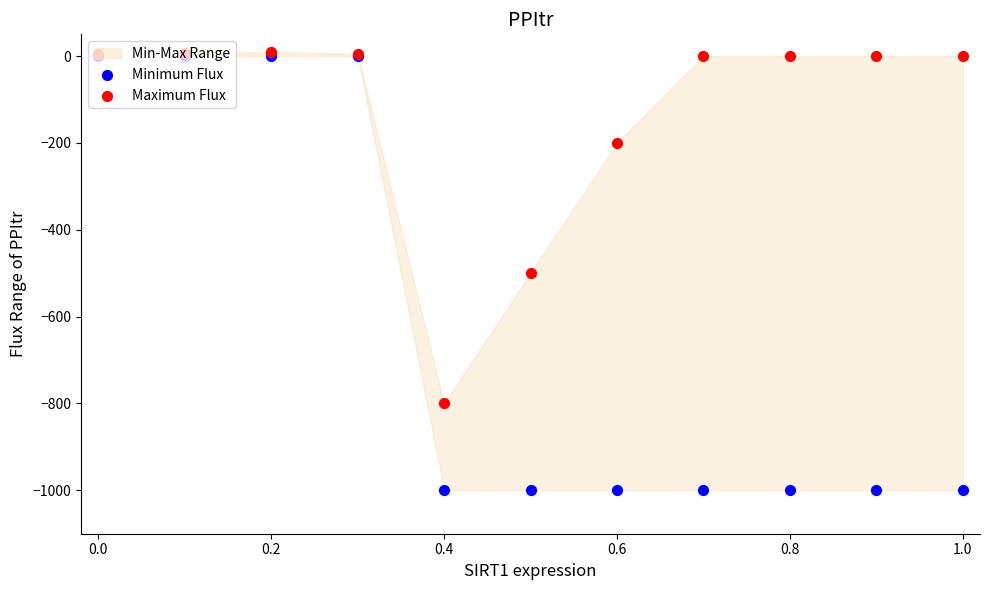

Which series reaches the minimum Y coordinate?

Minimum Flux